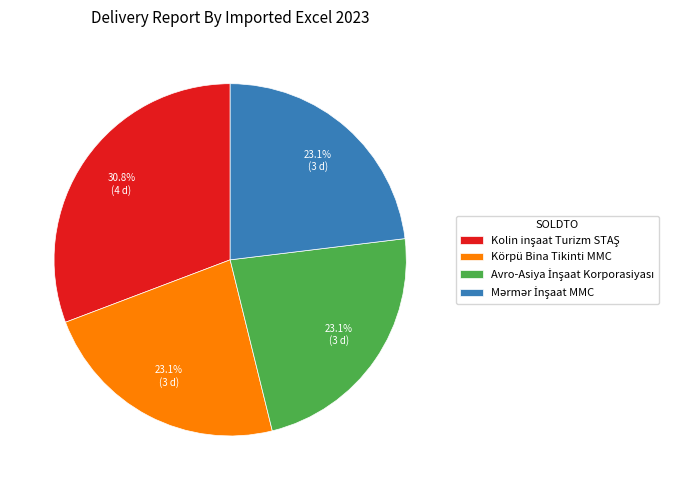

What portion of the pie excludes Körpü Bina Tikinti MMC?

76.9%